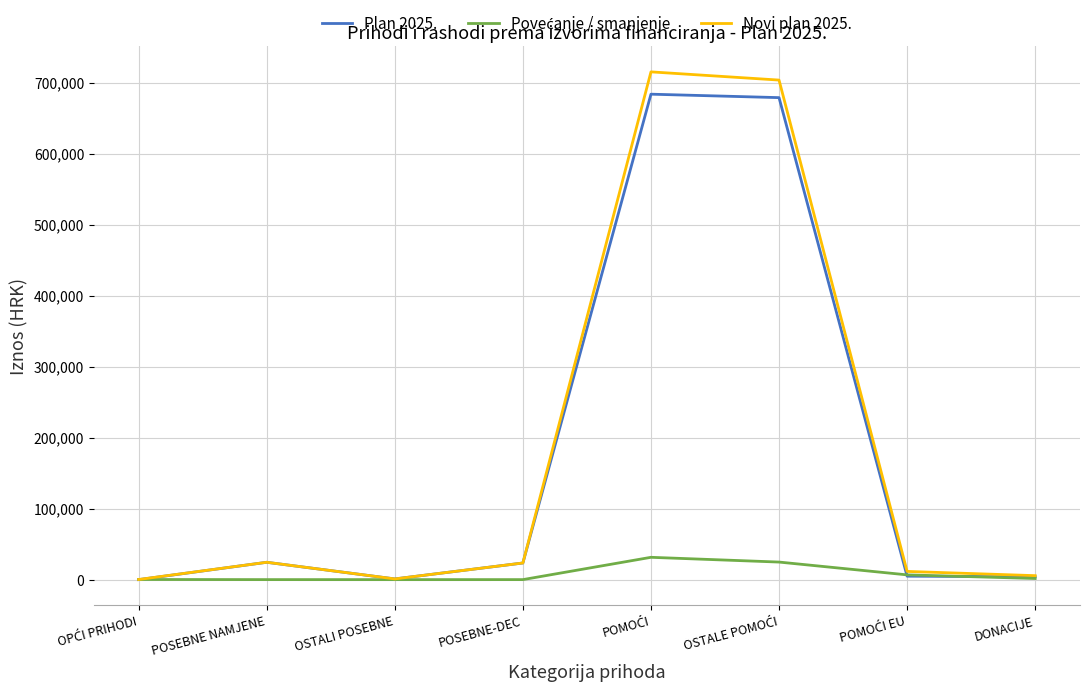

Which series has the largest range (max minus min)?

Novi plan 2025.